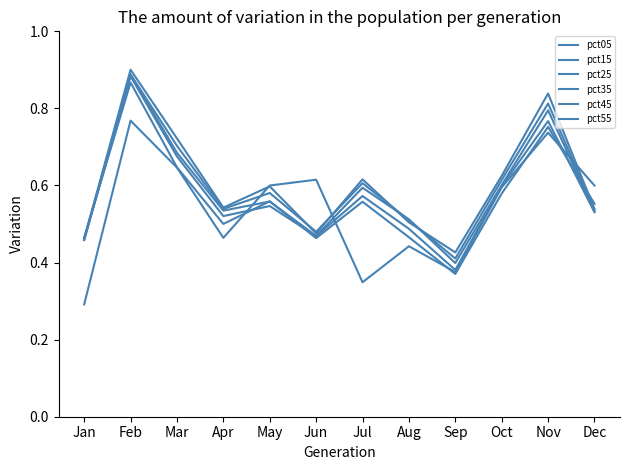

Between which two adjacent categories do pct45 and pct55 first intersect?

May and Jun